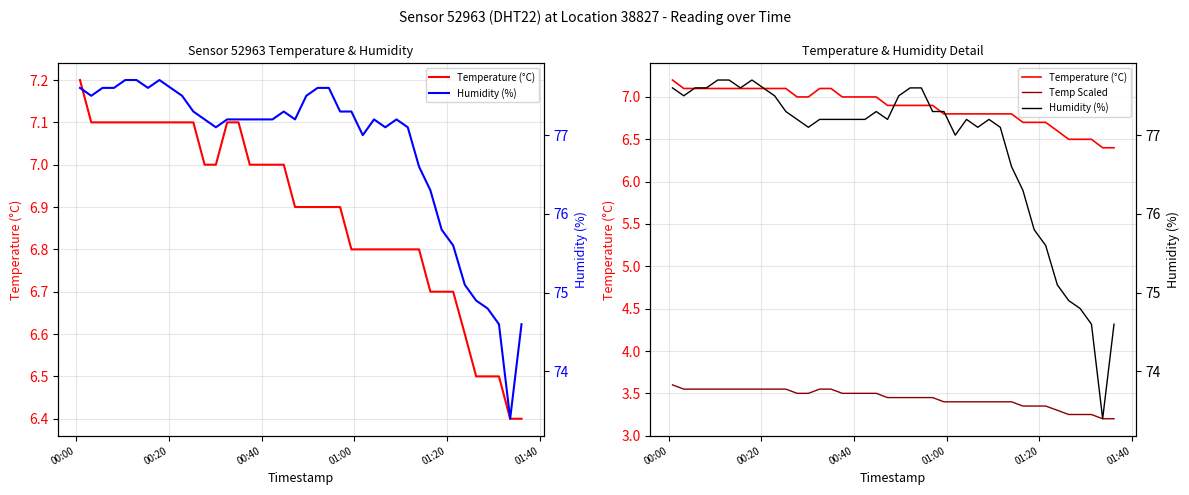

Which series has the largest total across all categories?

Humidity (%)